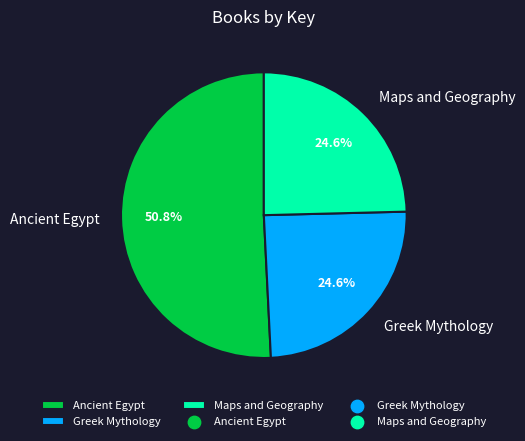

Which slice is the largest?

Ancient Egypt